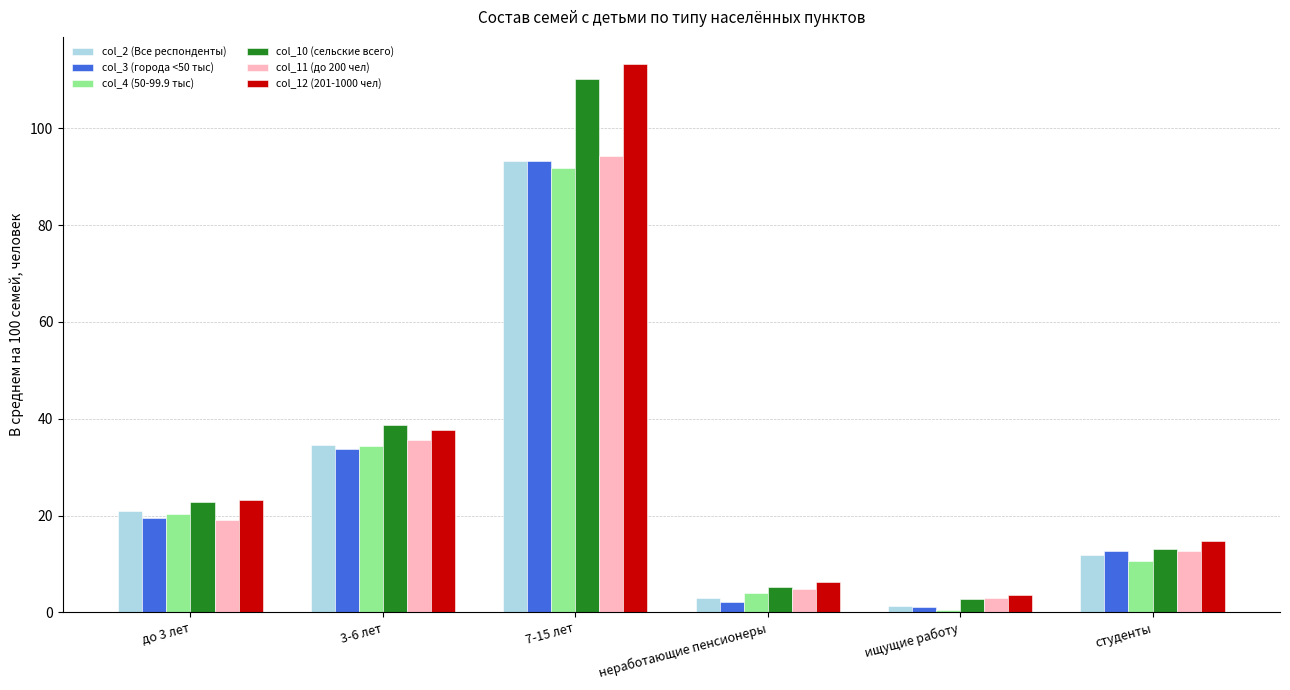

Which series has the largest total across all categories?

col_12 (201-1000 чел)